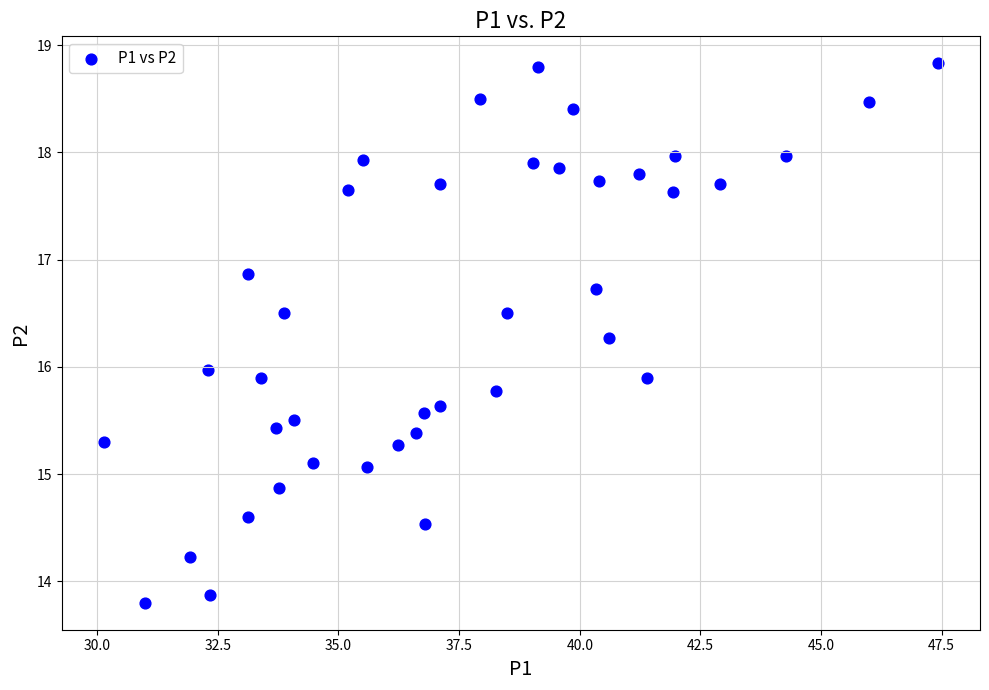

What is the range of X values (max minus min)?

17.3